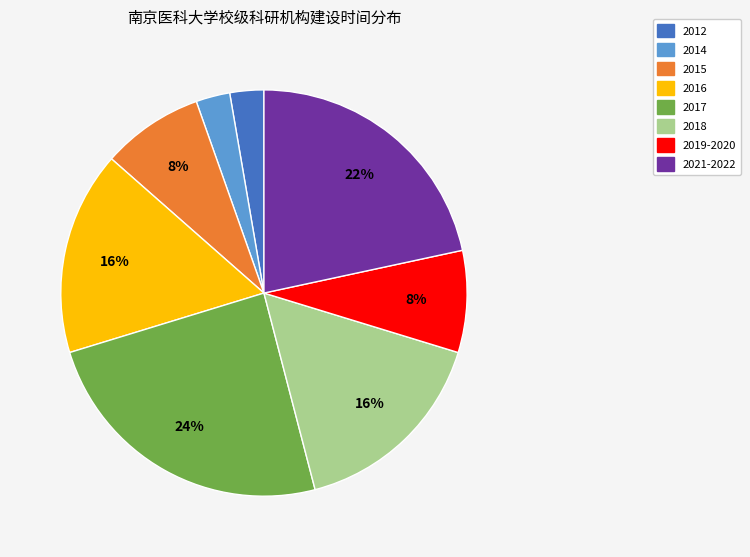

Do 2012 and 2015 together represent more than half of the pie?

No